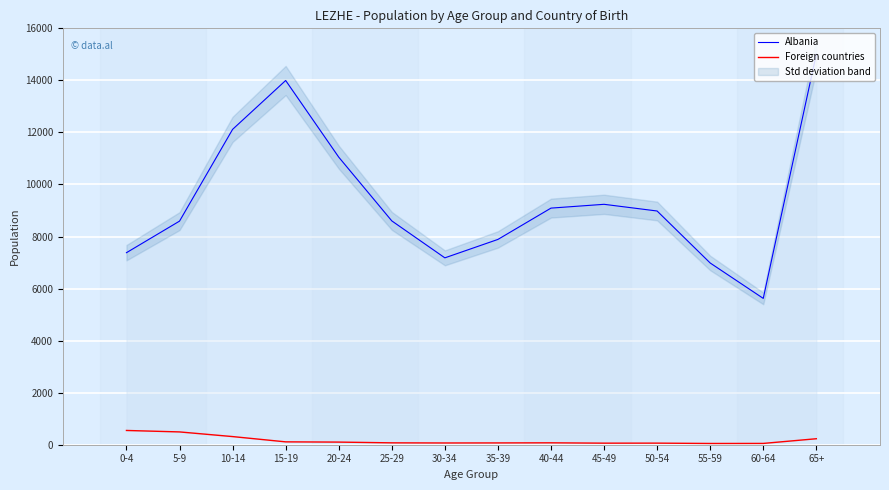

Rank the series by their maximum value, from highest to lowest.

Albania, Foreign countries